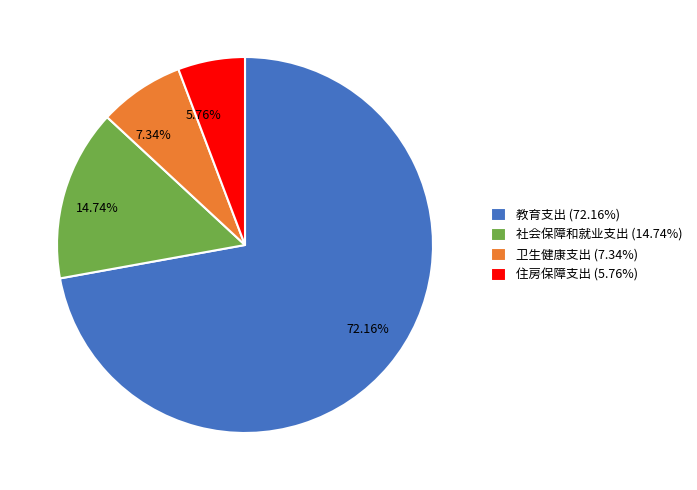

What portion of the pie excludes 卫生健康支出?

92.7%